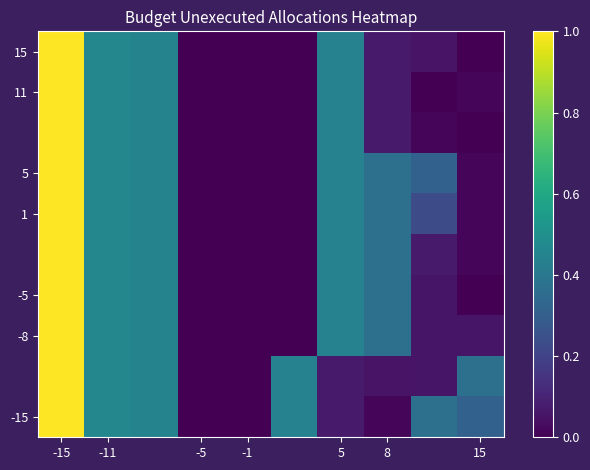

At which category does the chart reach its peak across all series?

-15